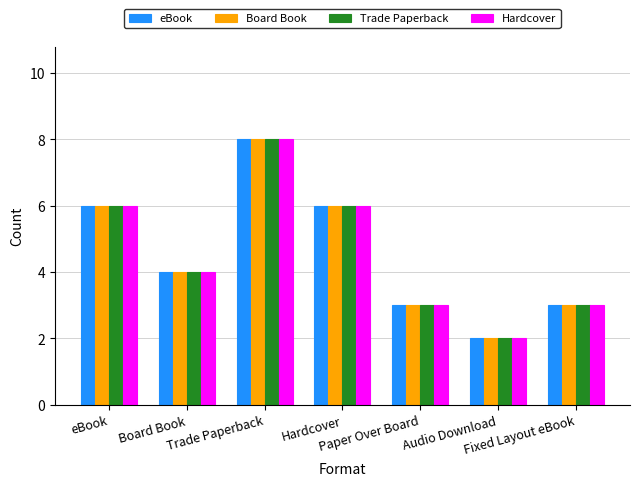

Reading left to right, transcribe all the data shown in this chart.

eBook: eBook=6	Board Book=4	Trade Paperback=8	Hardcover=6	Paper Over Board=3	Audio Download=2	Fixed Layout eBook=3
Board Book: eBook=6	Board Book=4	Trade Paperback=8	Hardcover=6	Paper Over Board=3	Audio Download=2	Fixed Layout eBook=3
Trade Paperback: eBook=6	Board Book=4	Trade Paperback=8	Hardcover=6	Paper Over Board=3	Audio Download=2	Fixed Layout eBook=3
Hardcover: eBook=6	Board Book=4	Trade Paperback=8	Hardcover=6	Paper Over Board=3	Audio Download=2	Fixed Layout eBook=3